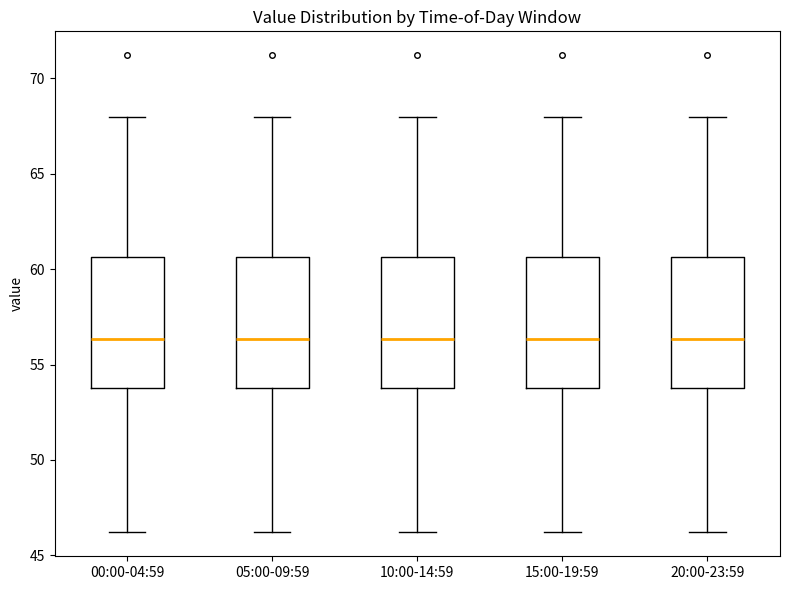

Where is the lower edge of the box for 05:00-09:59 on the y-axis? The values are not printed on the chart, so give them approximately, as read against the axis.

54.0